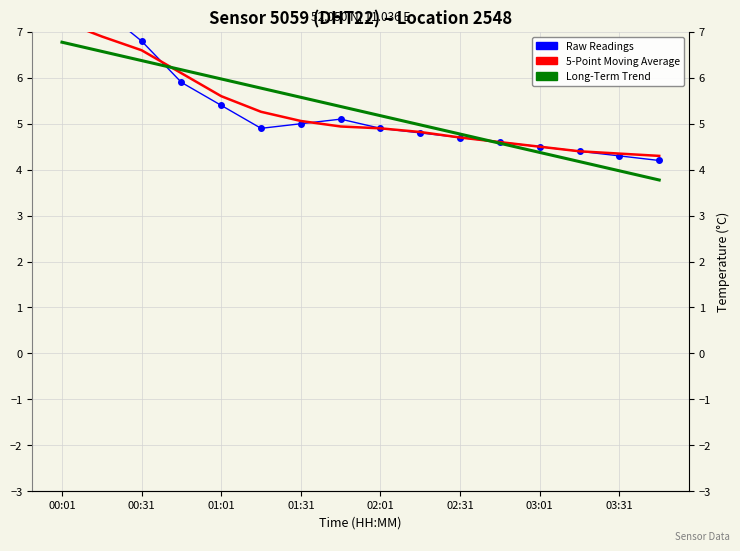

What is the difference between the maximum and minimum values in the Long-Term Trend series?

3.0